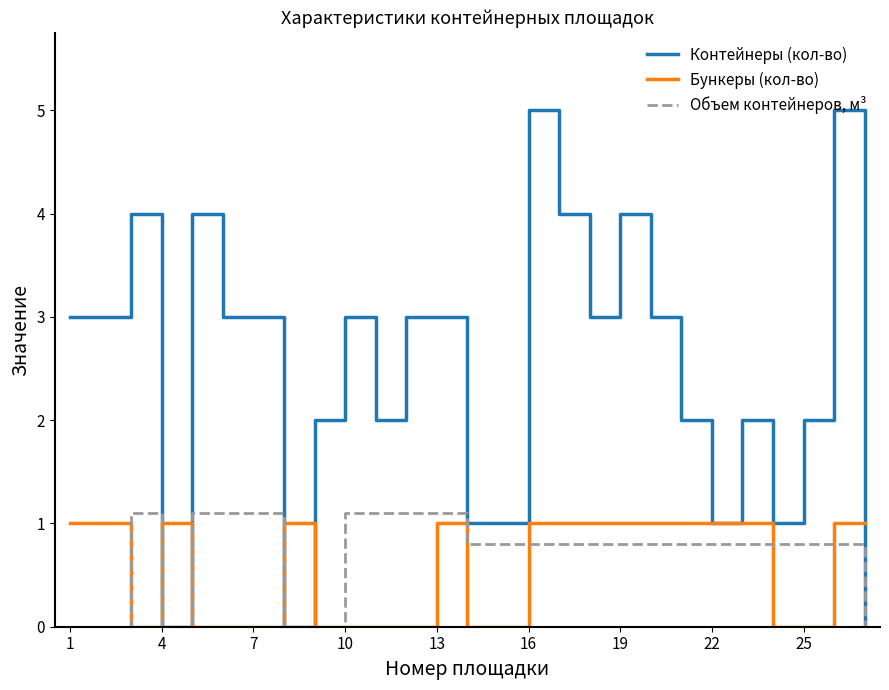

What is the difference between the maximum and minimum values in the Контейнеры (кол-во) series?

5.0